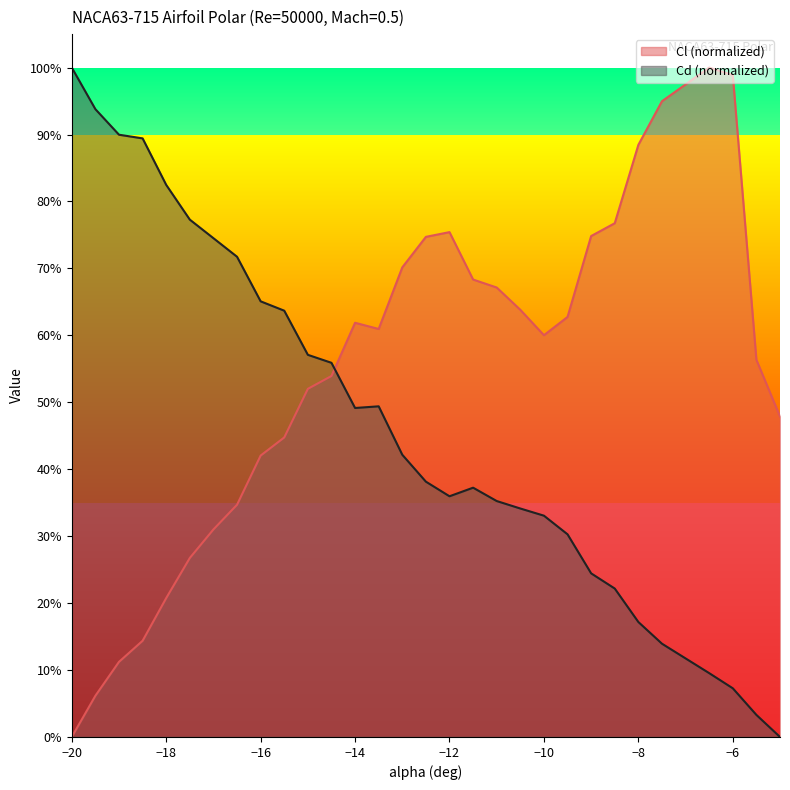

What is the difference between the maximum and minimum values in the Cl series?

1.0